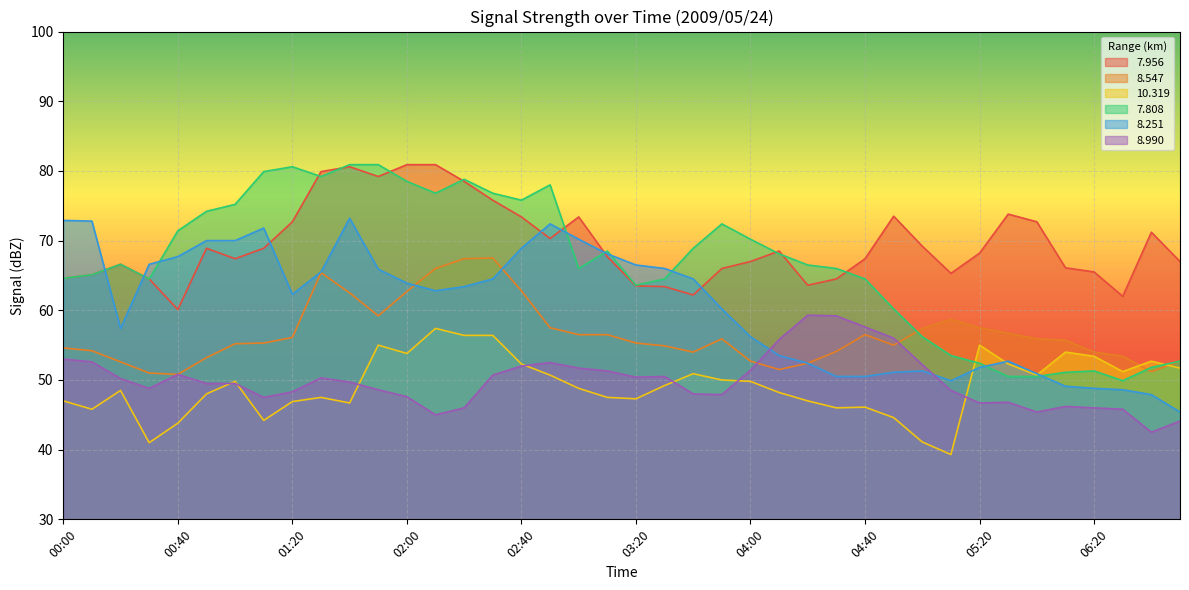

List the labels in order of 8.990 value, smallest first.

06:40, 06:50, 02:10, 06:00, 06:30, 02:20, 06:20, 06:10, 05:20, 05:30, 01:10, 02:00, 03:50, 03:40, 01:20, 05:10, 01:50, 00:30, 00:50, 01:00, 01:40, 00:20, 01:30, 03:20, 03:30, 02:30, 00:40, 03:10, 04:00, 03:00, 02:40, 05:00, 02:50, 00:10, 00:00, 04:10, 04:50, 04:40, 04:30, 04:20